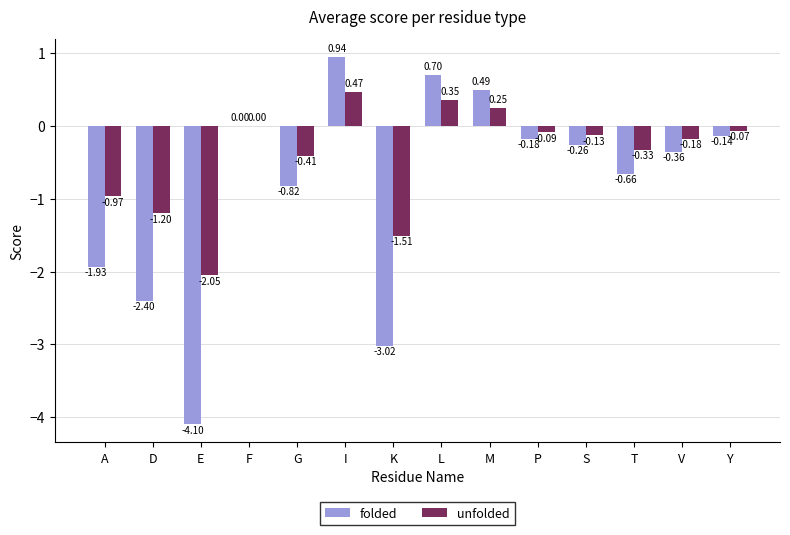

Which category has the highest value across all series?

I